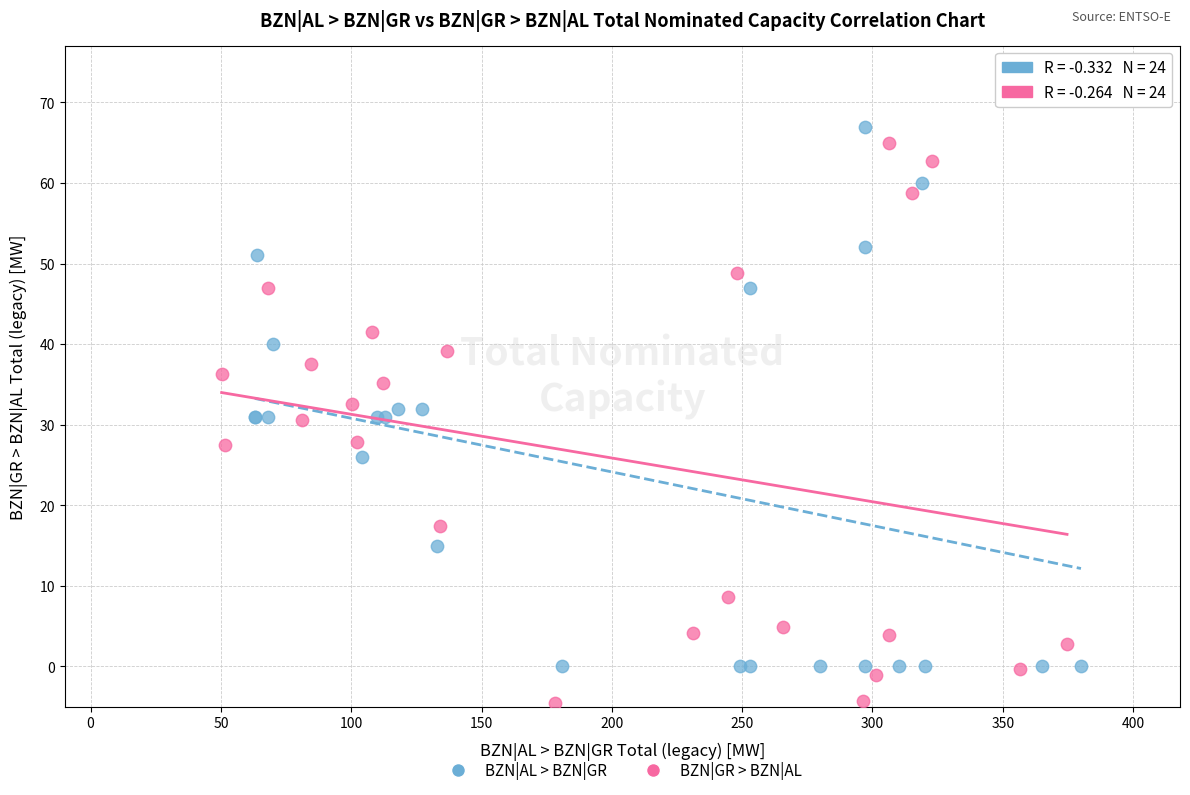

Which series reaches the minimum Y coordinate?

BZN|GR > BZN|AL